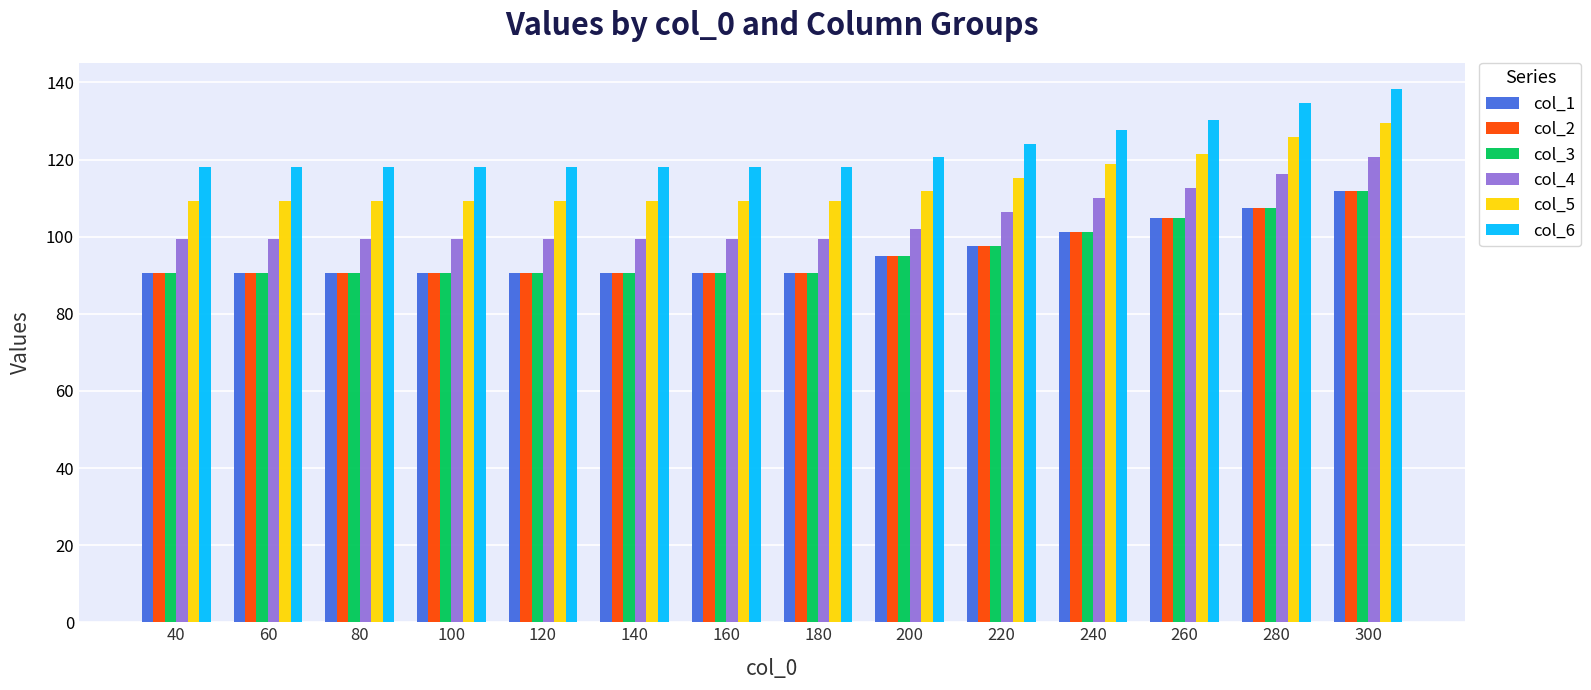

How many bars are there in total?

84